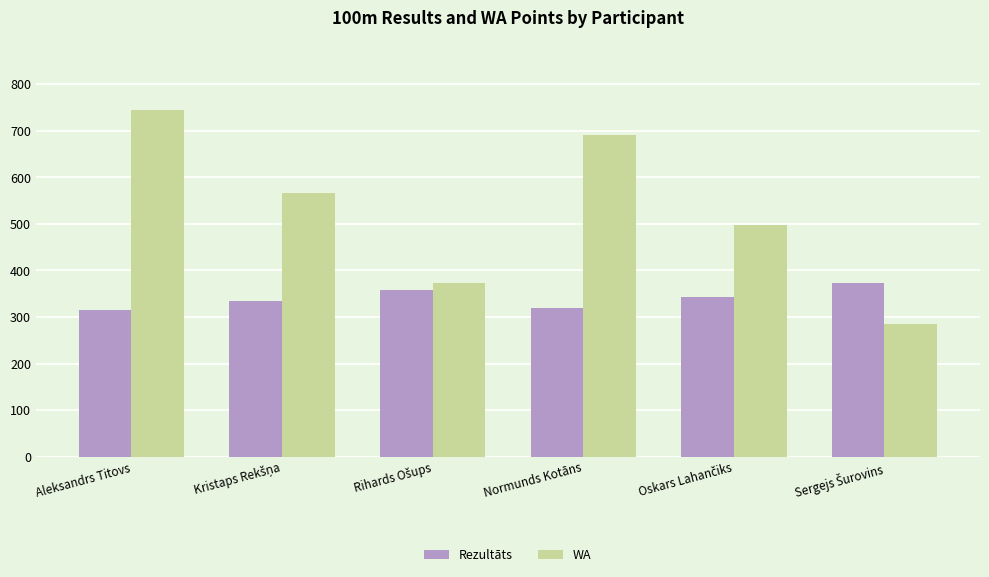

Which series has the widest spread of values?

WA